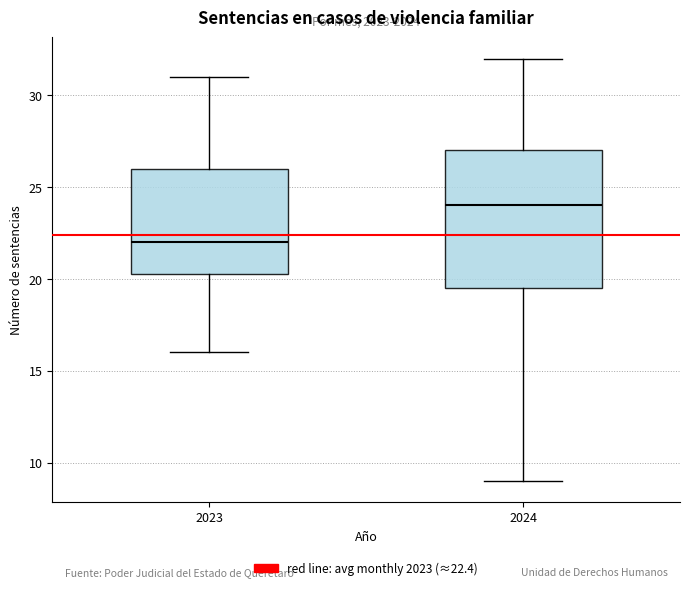

Reading left to right, read every box against the y-axis: the position of its median line, the range the box covers, and the ends of its whiskers. The values are not printed on the chart, so give them approximately, as read against the axis.

2023: median 22.0, box 20.5 to 26.0, whiskers 16.0 to 31.0
2024: median 24.0, box 19.5 to 27.0, whiskers 9.0 to 32.0